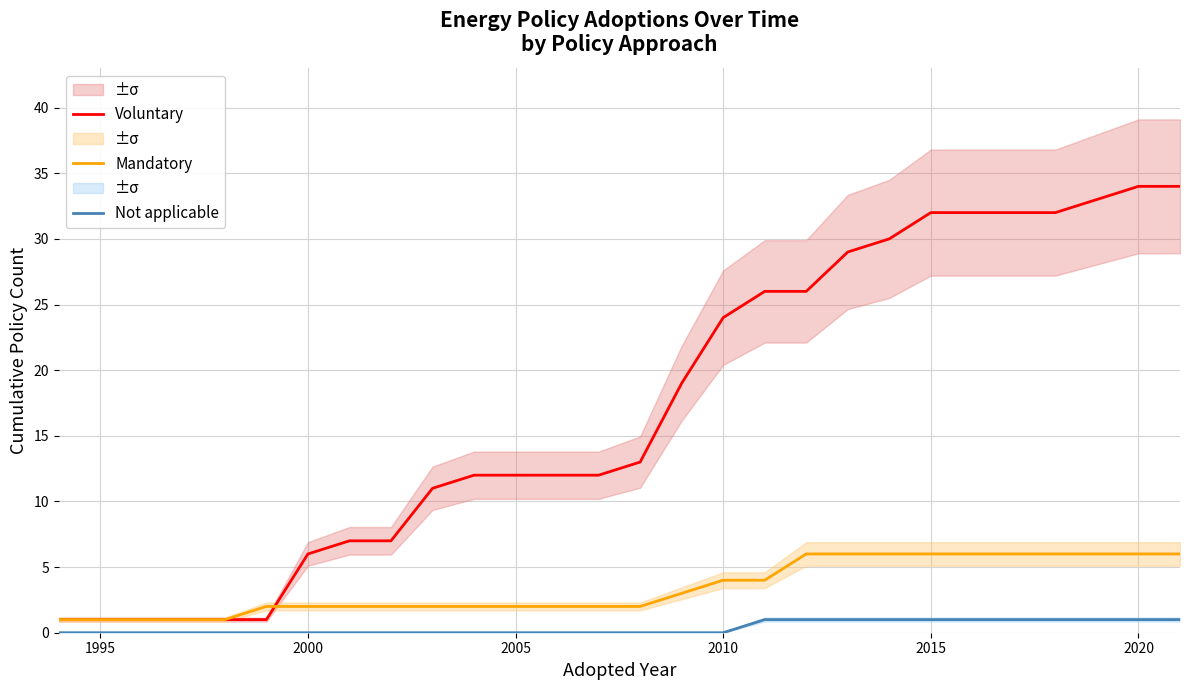

What is the value of the Voluntary point at the 10th from the left?

11